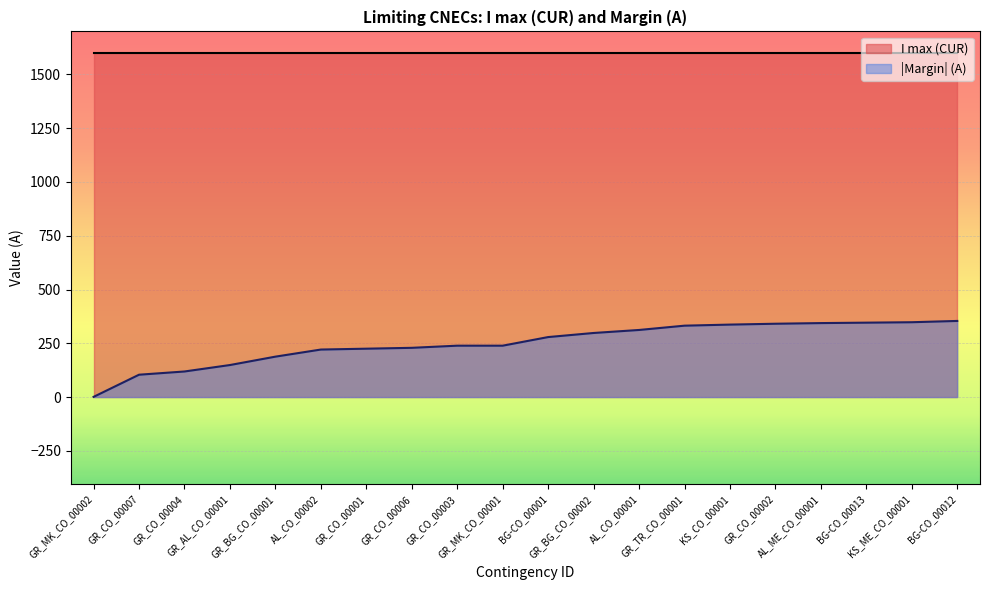

The value at BG-CO_00001 is 279. True or false?

True